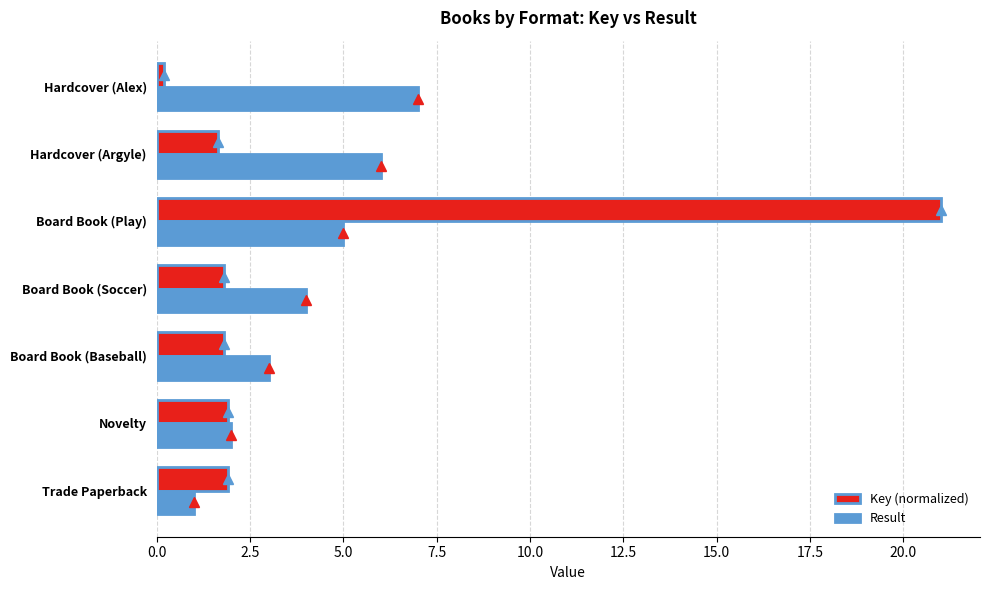

Which series has the largest total across all categories?

Key (normalized)